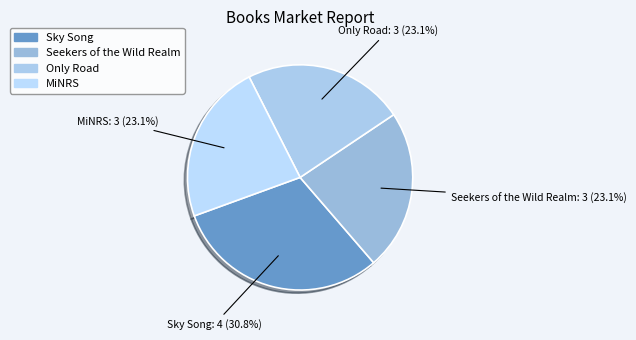

Do MiNRS and Sky Song together represent more than half of the pie?

Yes